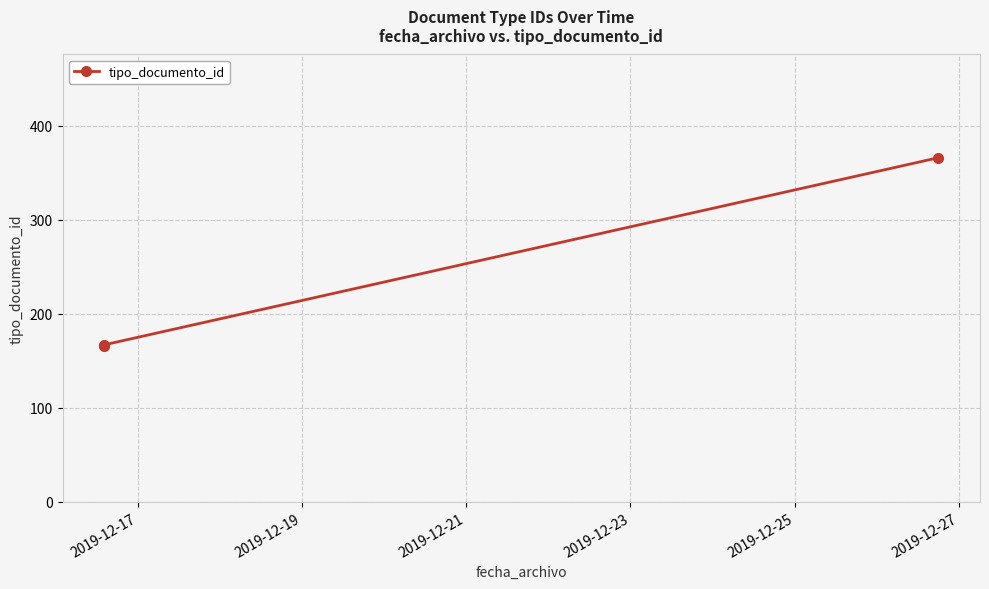

What is the value of the 2nd point from the left?

167